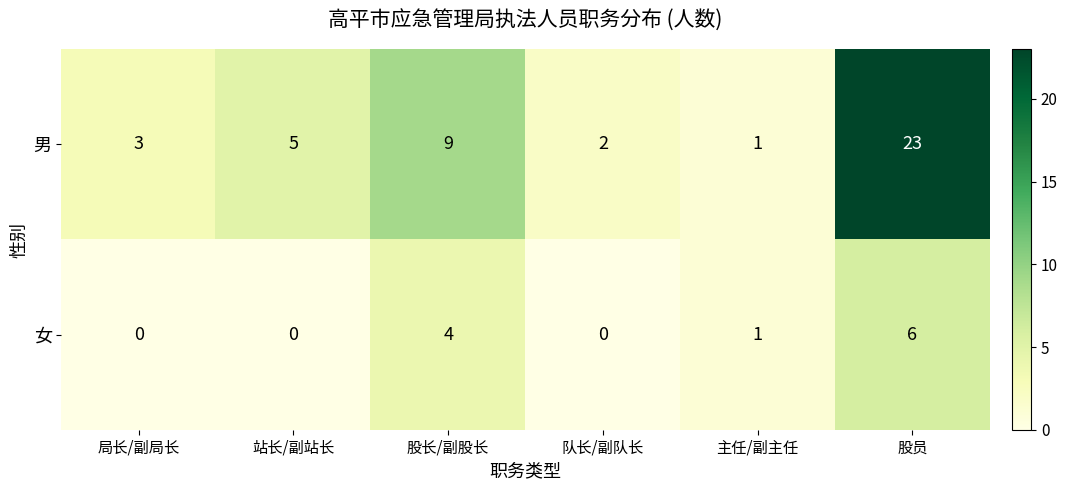

True or false: 女 has a value of 4 at 局长/副局长.

False